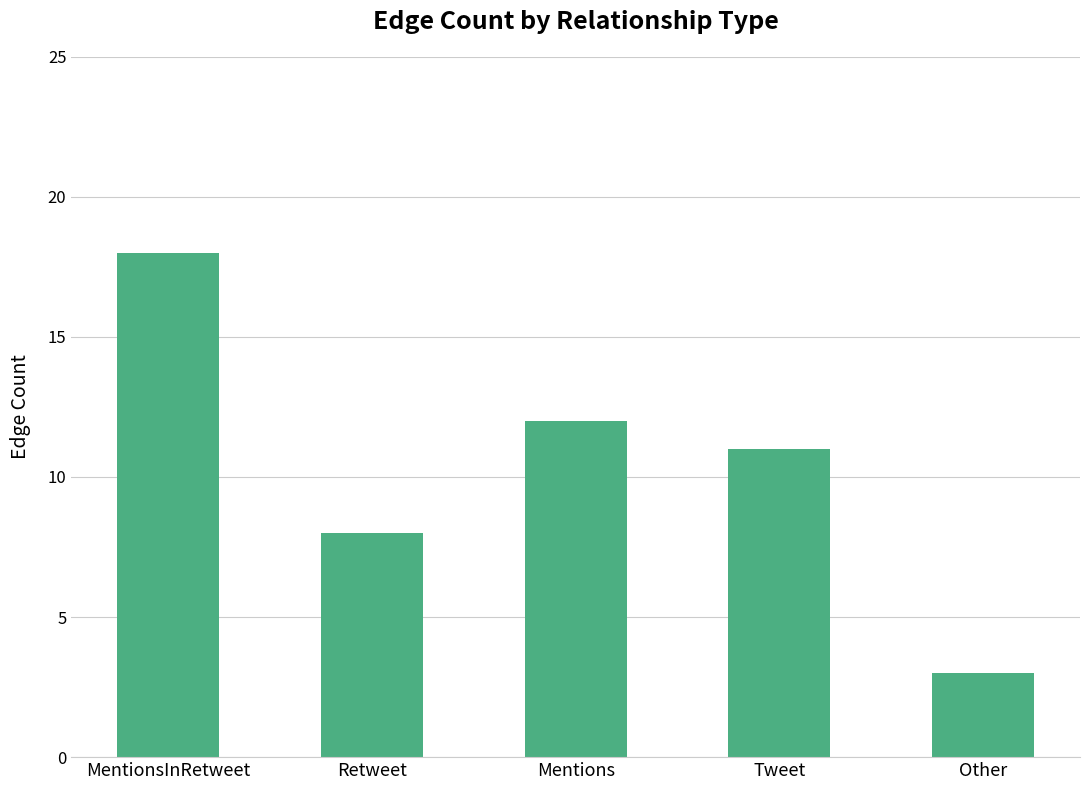

What position from the right is MentionsInRetweet?

5